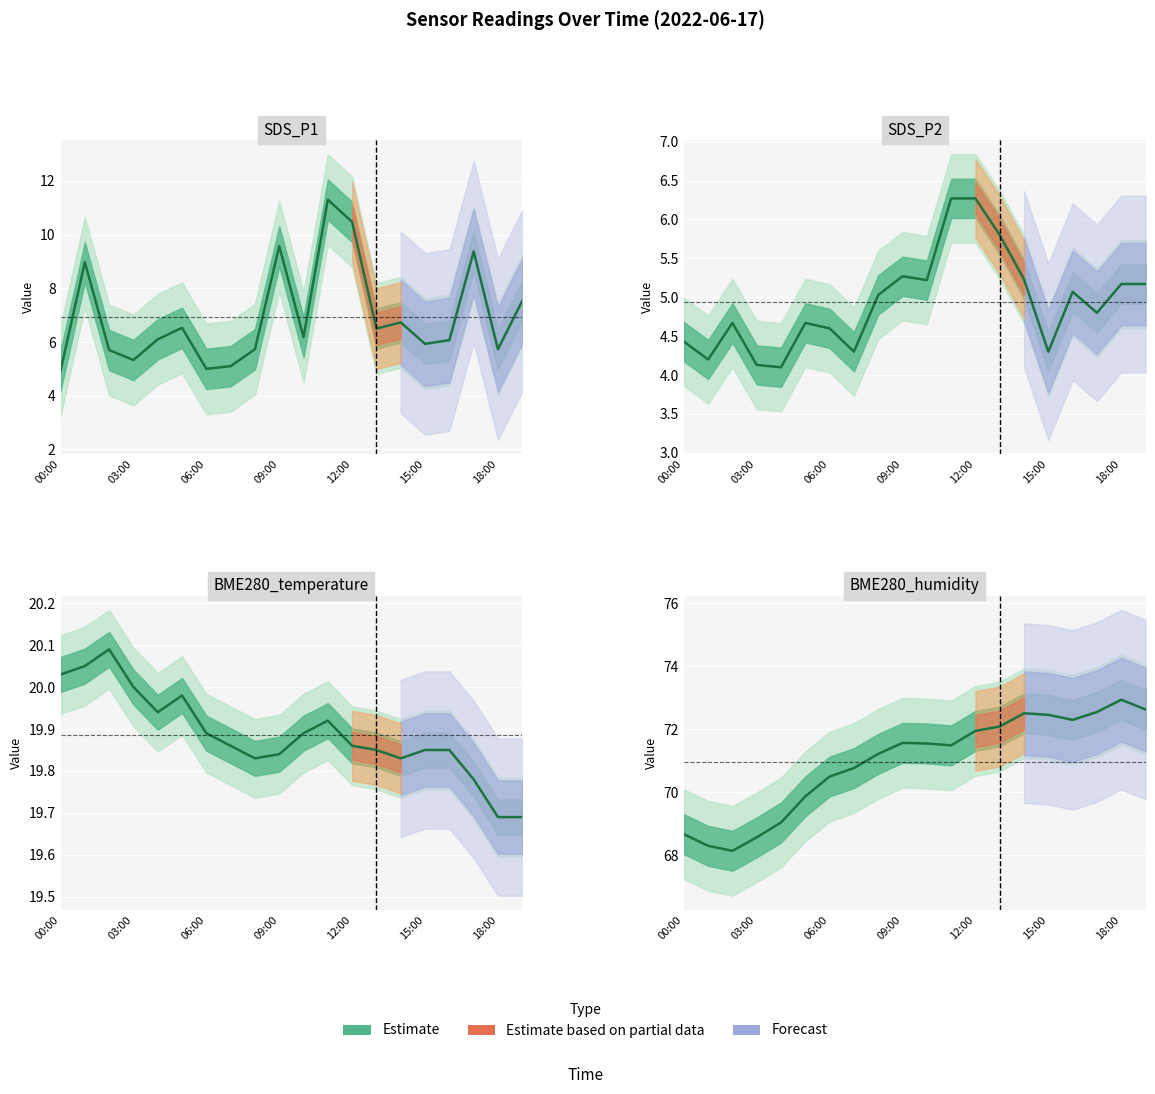

Reading right to left, extract all data points from this chart.

SDS_P1: 7.5	5.7	9.4	6.1	5.9	6.7	6.5	10.5	11.3	6.2	9.6	5.7	5.1	5.0	6.5	6.1	5.3	5.7	9.0	4.9
SDS_P2: 5.2	5.2	4.8	5.1	4.3	5.2	5.8	6.3	6.3	5.2	5.3	5.0	4.3	4.6	4.7	4.1	4.1	4.7	4.2	4.4
BME280_temperature: 19.7	19.7	19.8	19.9	19.9	19.8	19.9	19.9	19.9	19.9	19.8	19.8	19.9	19.9	20.0	19.9	20.0	20.1	20.1	20.0
BME280_humidity: 72.6	72.9	72.5	72.3	72.5	72.5	72.1	72.0	71.5	71.5	71.6	71.2	70.8	70.5	69.9	69.0	68.6	68.1	68.3	68.7